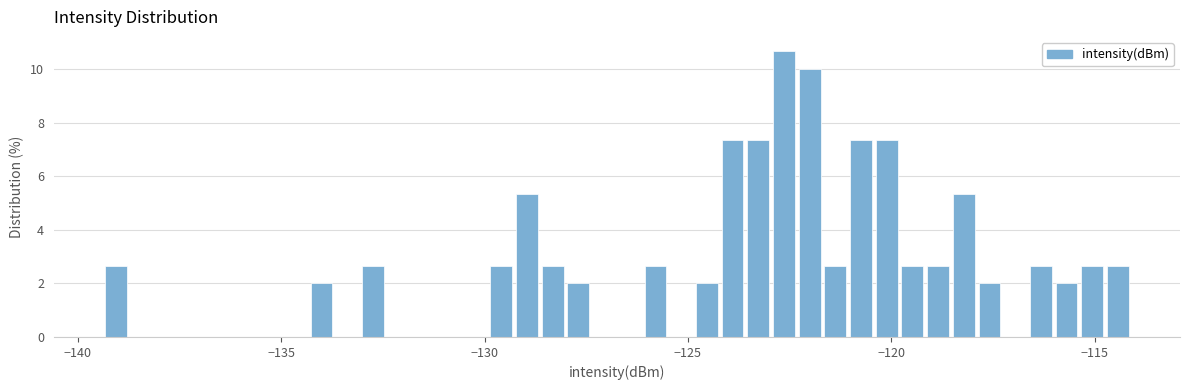

Read against the x-axis, roughly where is the centre of the tallest bar?

-122.5